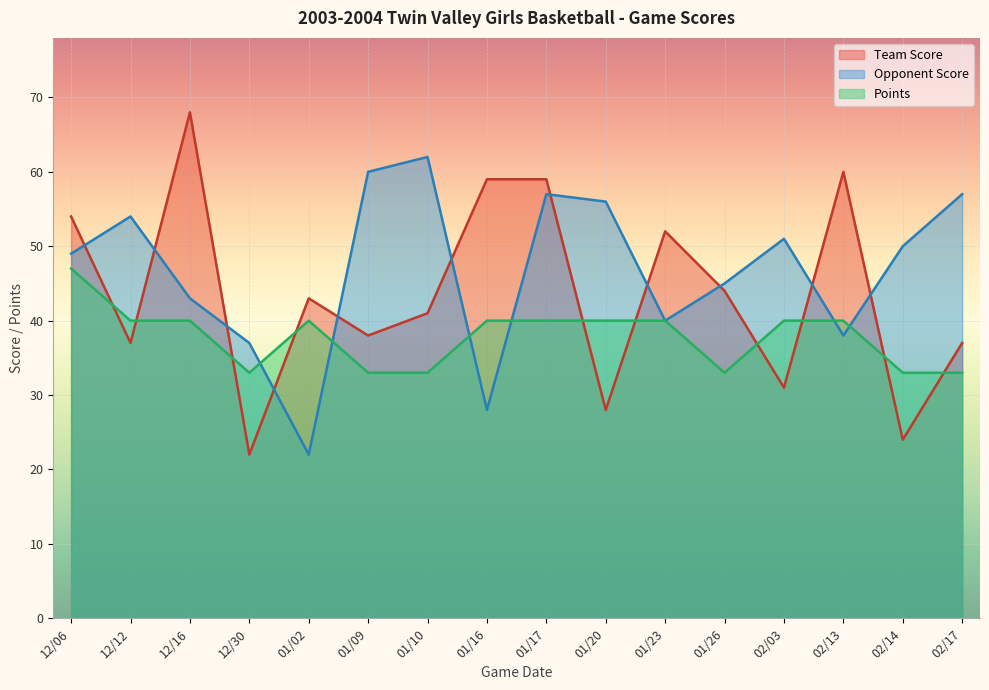

Reading left to right, what are all the values shown in this chart?

Team Score: 54	37	68	22	43	38	41	59	59	28	52	44	31	60	24	37
Opponent Score: 49	54	43	37	22	60	62	28	57	56	40	45	51	38	50	57
Points: 47	40	40	33	40	33	33	40	40	40	40	33	40	40	33	33